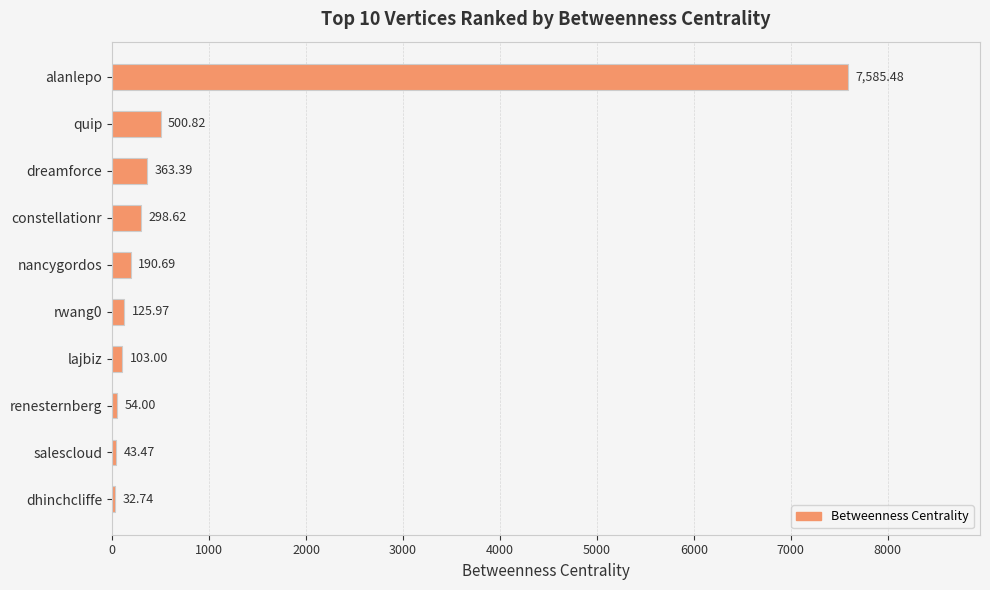

List the labels in order of value, smallest first.

dhinchcliffe, salescloud, renesternberg, lajbiz, rwang0, nancygordos, constellationr, dreamforce, quip, alanlepo